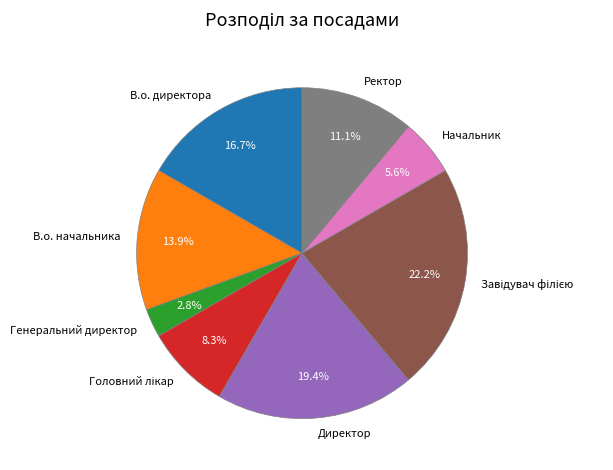

To the nearest percent, what is the difference between the largest and smallest slice percentages?

19%